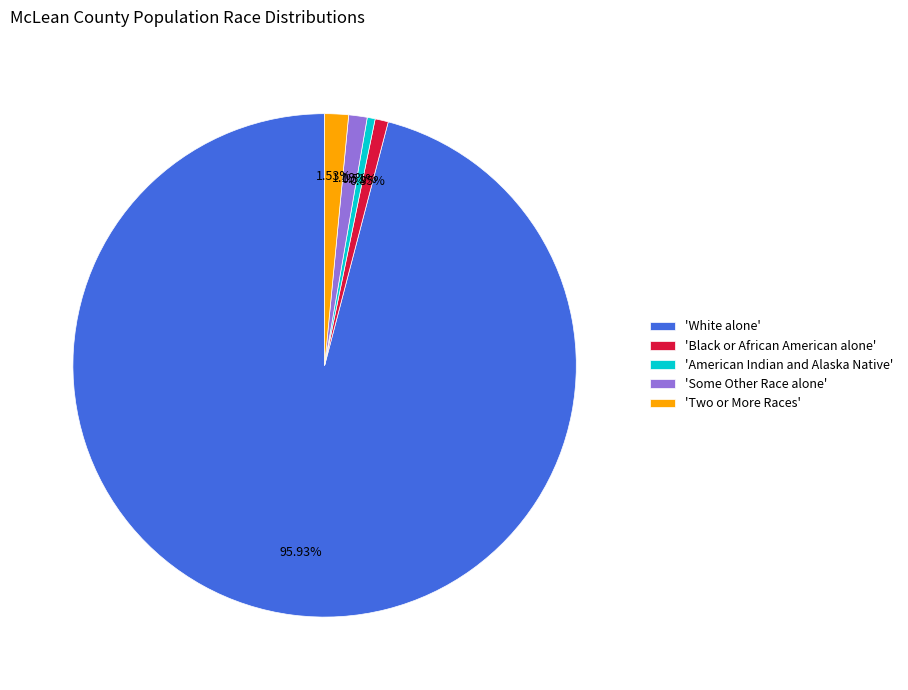

Is 'White alone' the majority of the pie?

Yes